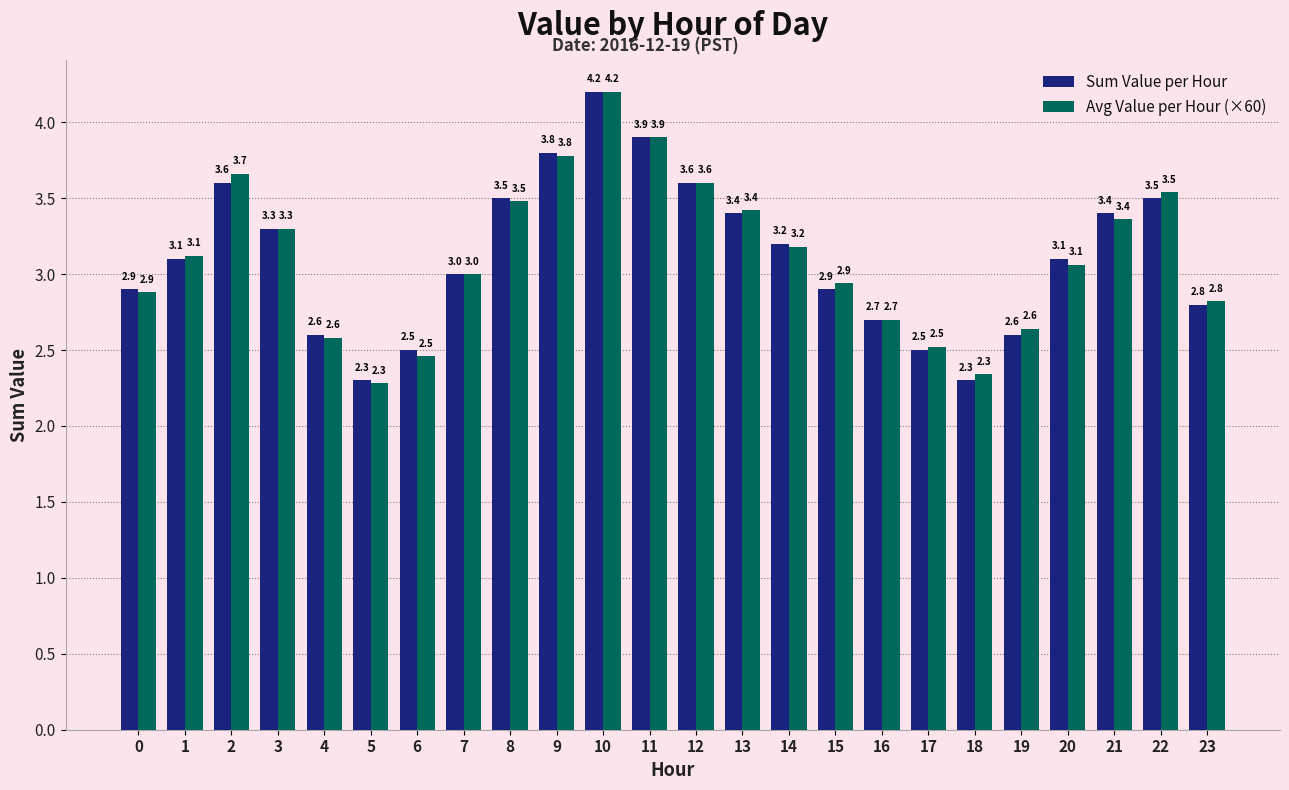

What is the total value across all series at 0?

5.8